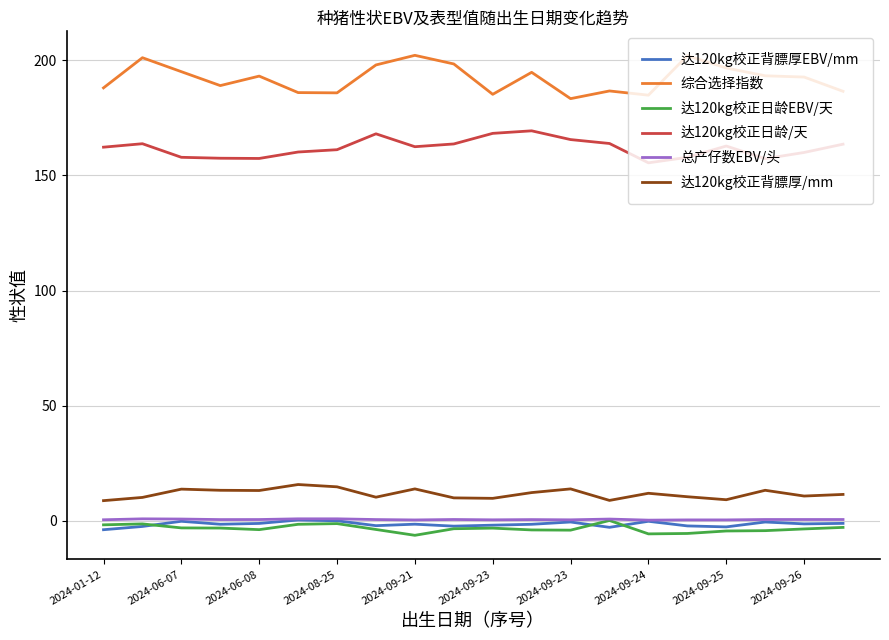

What is the maximum value shown in the chart?

202.2